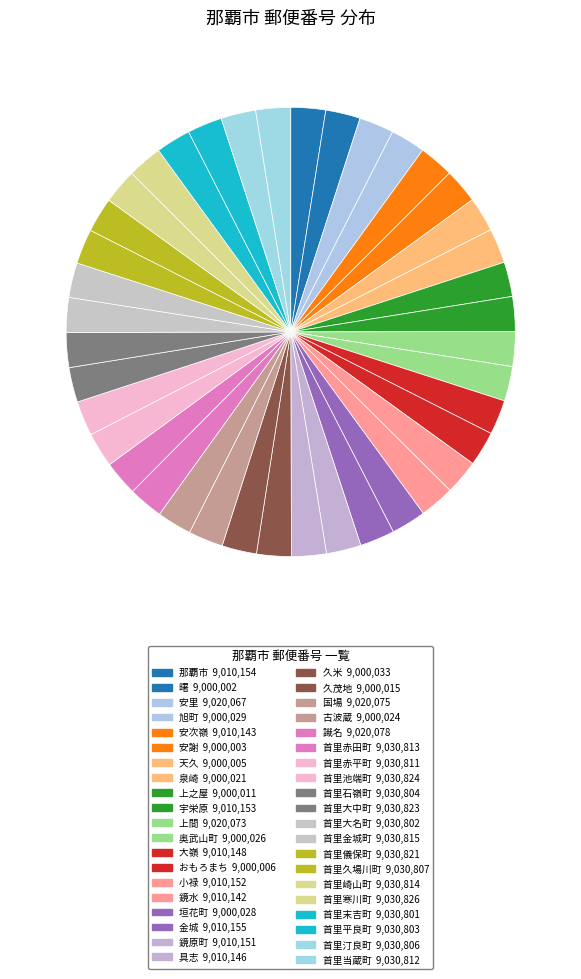

Count the number of slices in the pie.

40